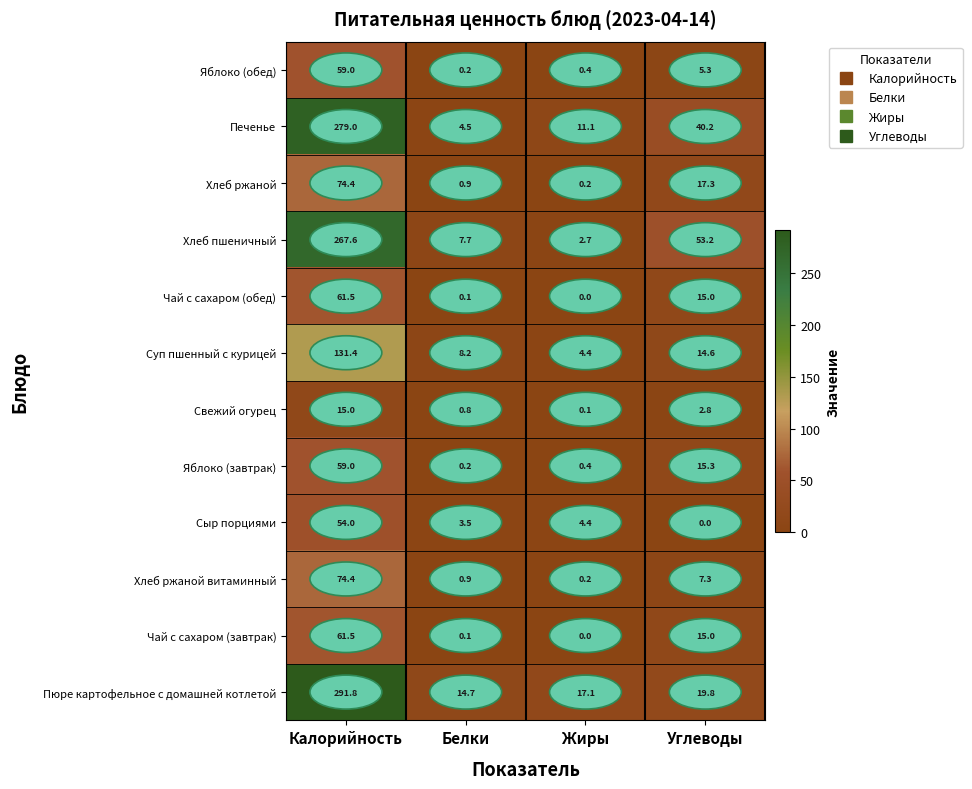

Between Калорийность and Жиры, which series saw the biggest shift?

Пюре картофельное с домашней котлетой